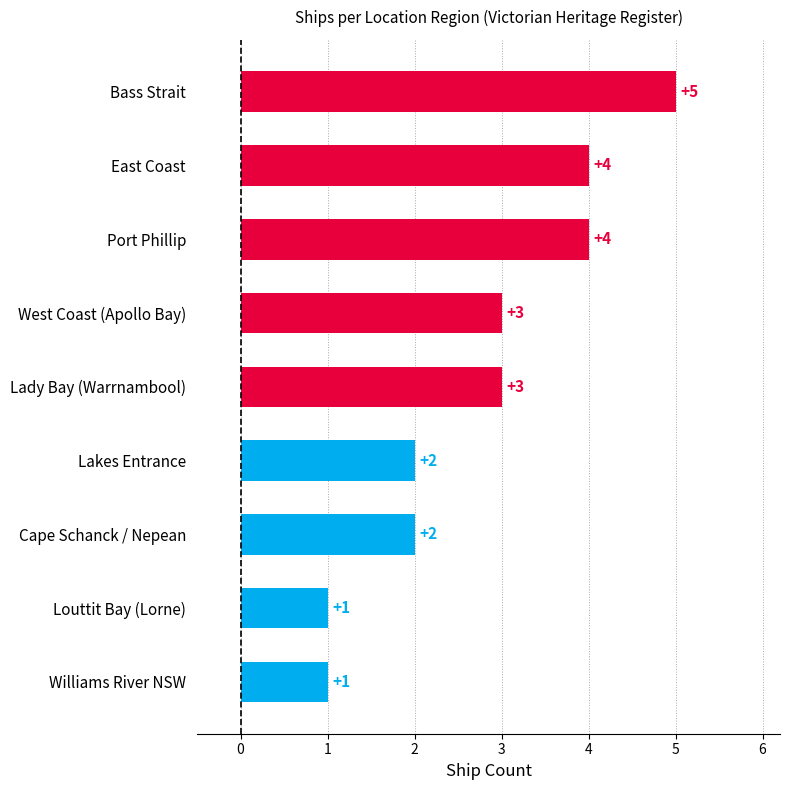

What position from the top is Port Phillip?

3